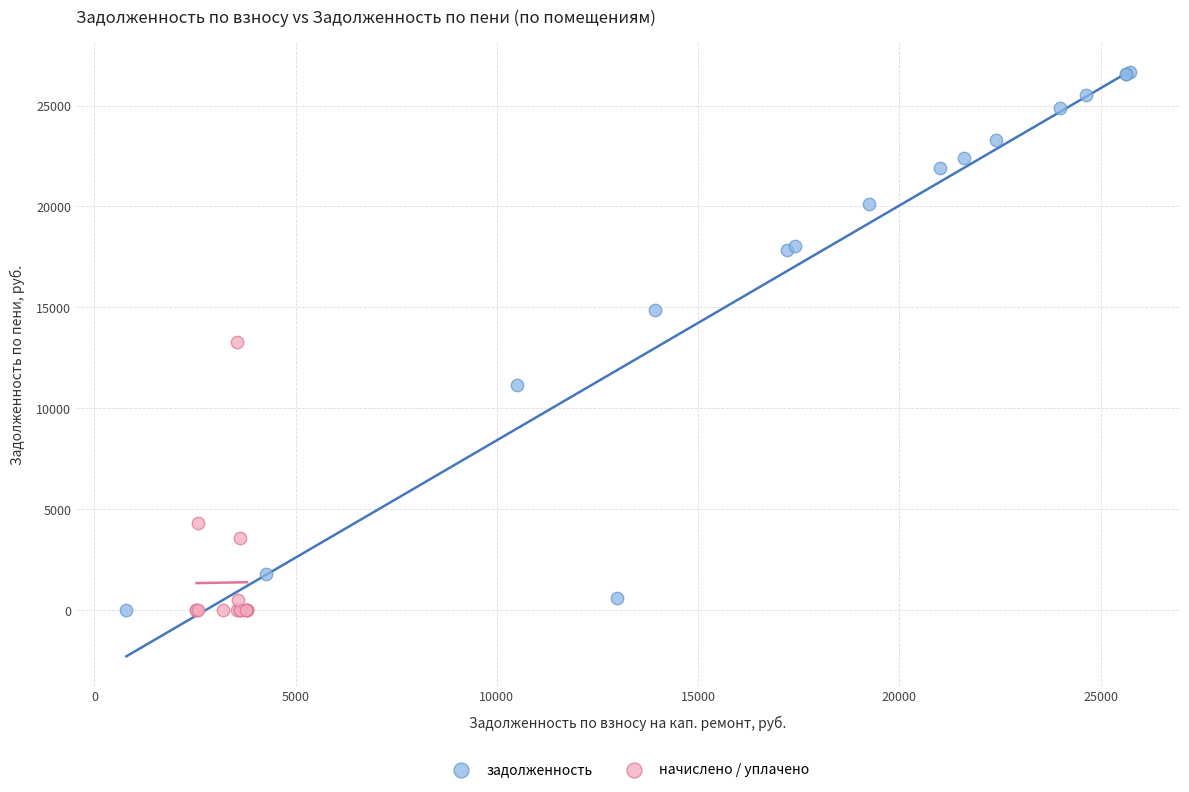

Which series has the widest spread of Y values?

задолженность